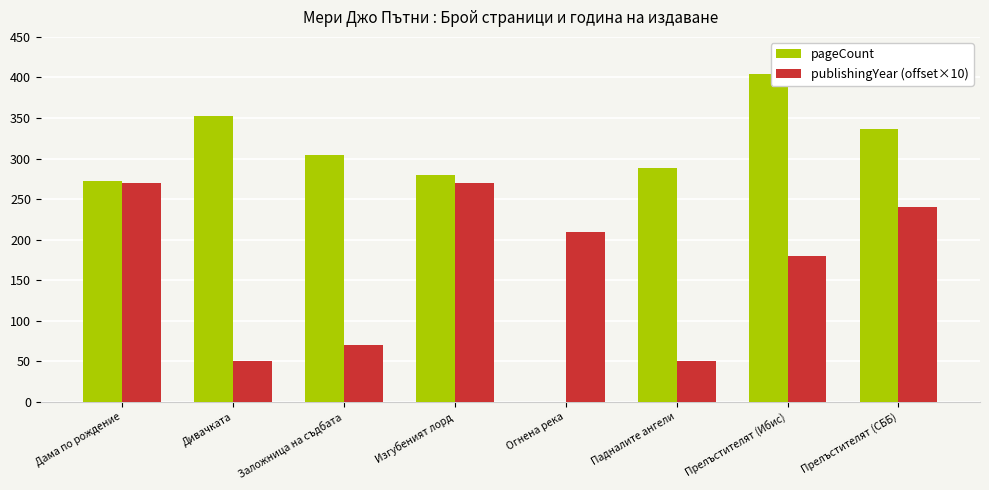

Is it true that publishingYear (offset×10) equals 102 at Прелъстителят (Ибис)?

False